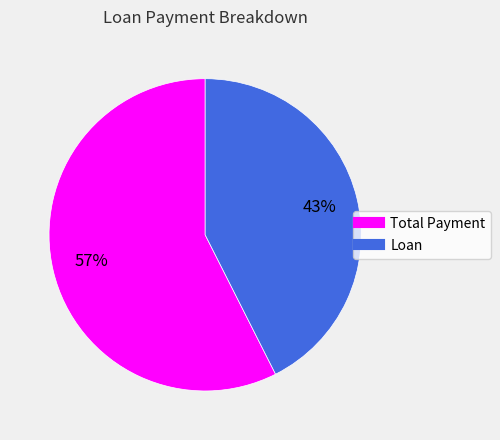

Which has a higher value, Total Payment or Loan?

Total Payment